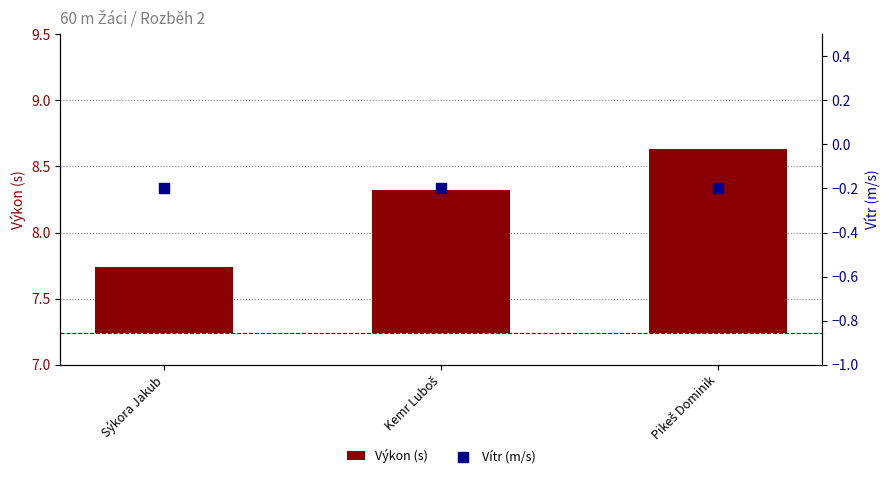

Which series reaches the maximum Y coordinate?

Výkon (s)